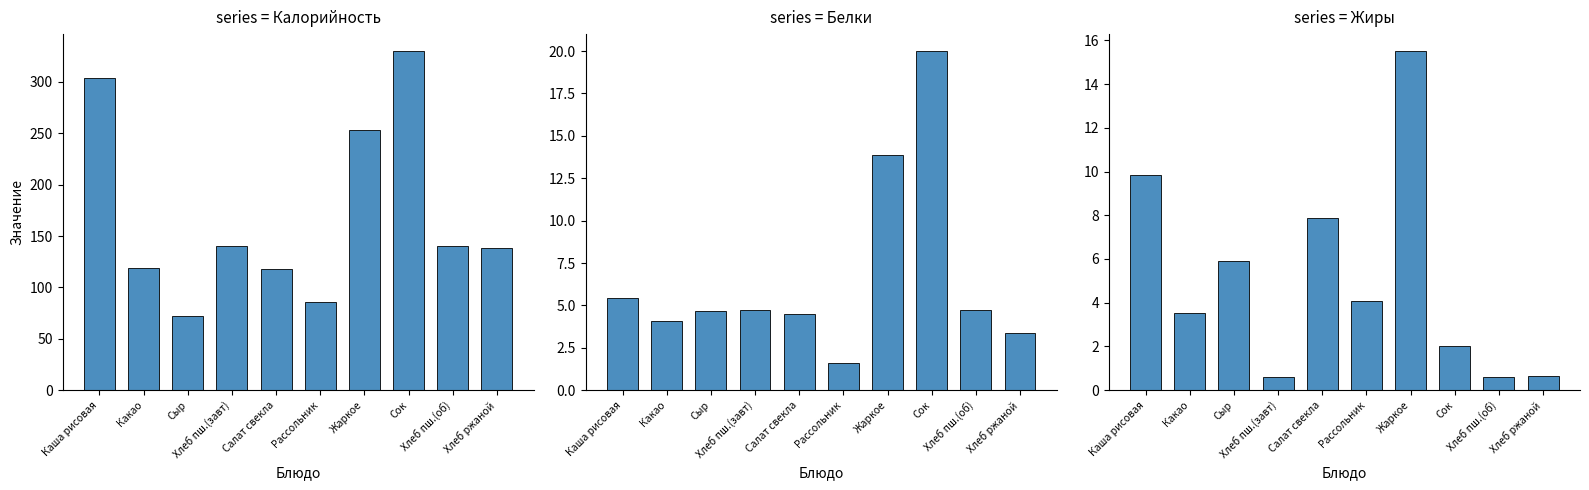

The value of Белки at Сок is 27.3. True or false?

False